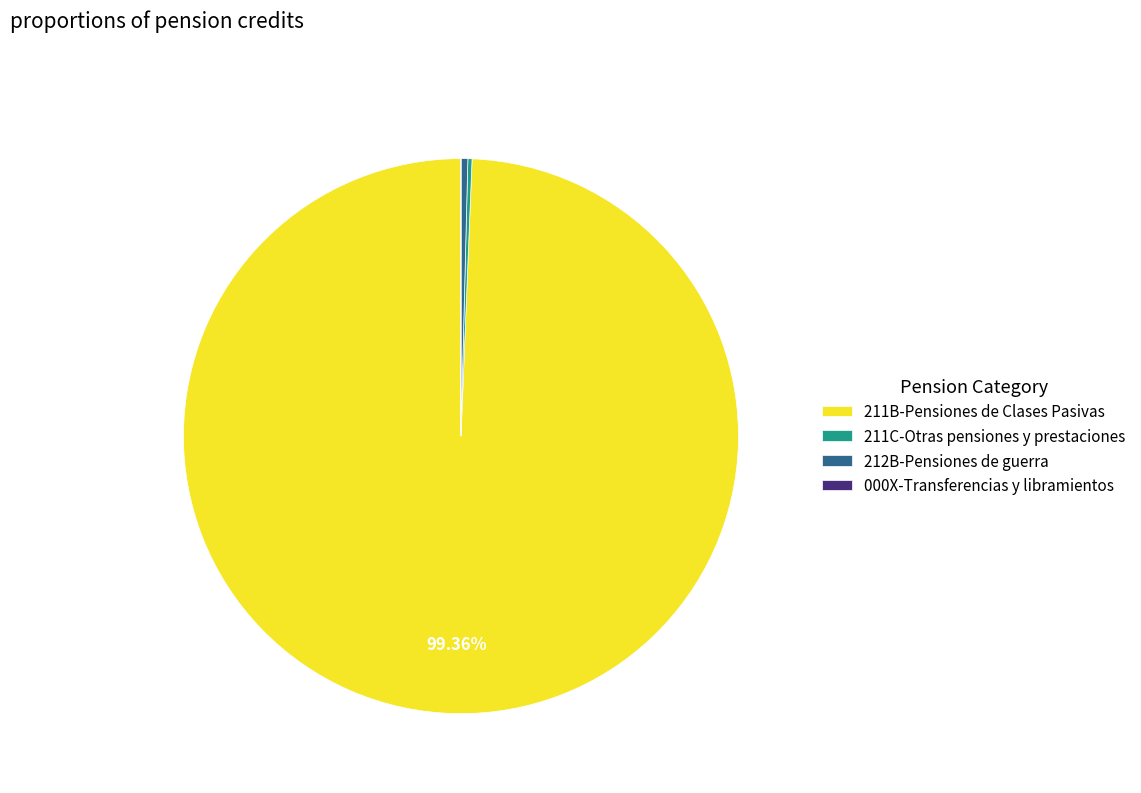

Is 211B-Pensiones de Clases Pasivas the majority of the pie?

Yes